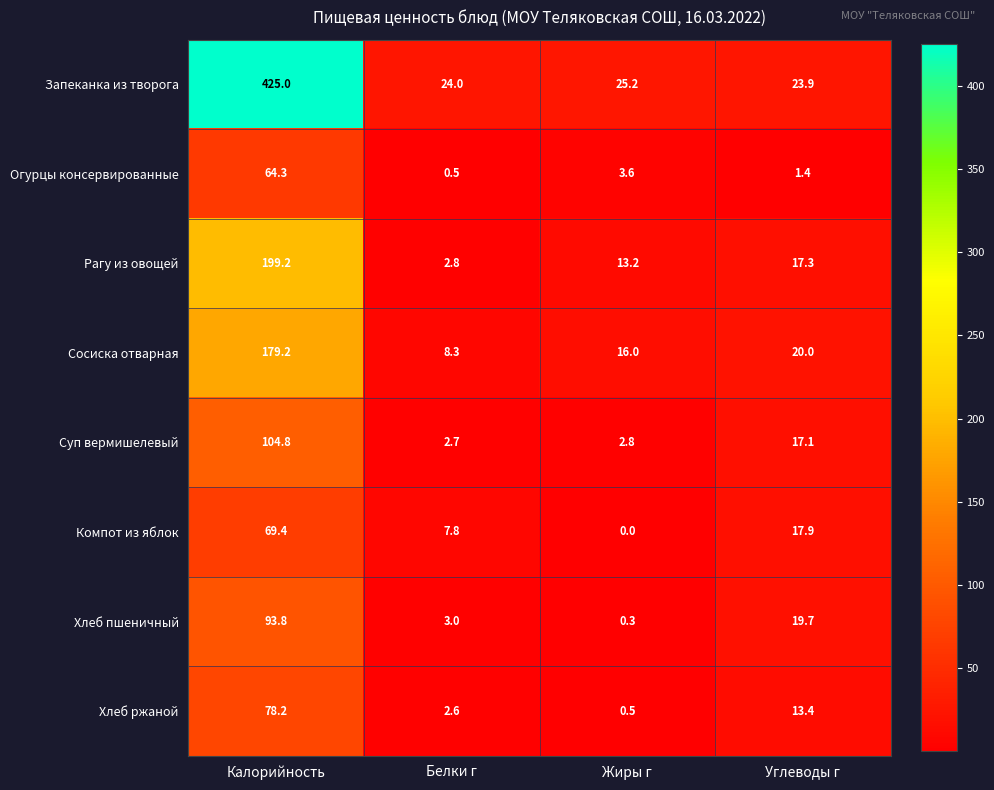

Where does the Компот из яблок series first go above 17?

Калорийность